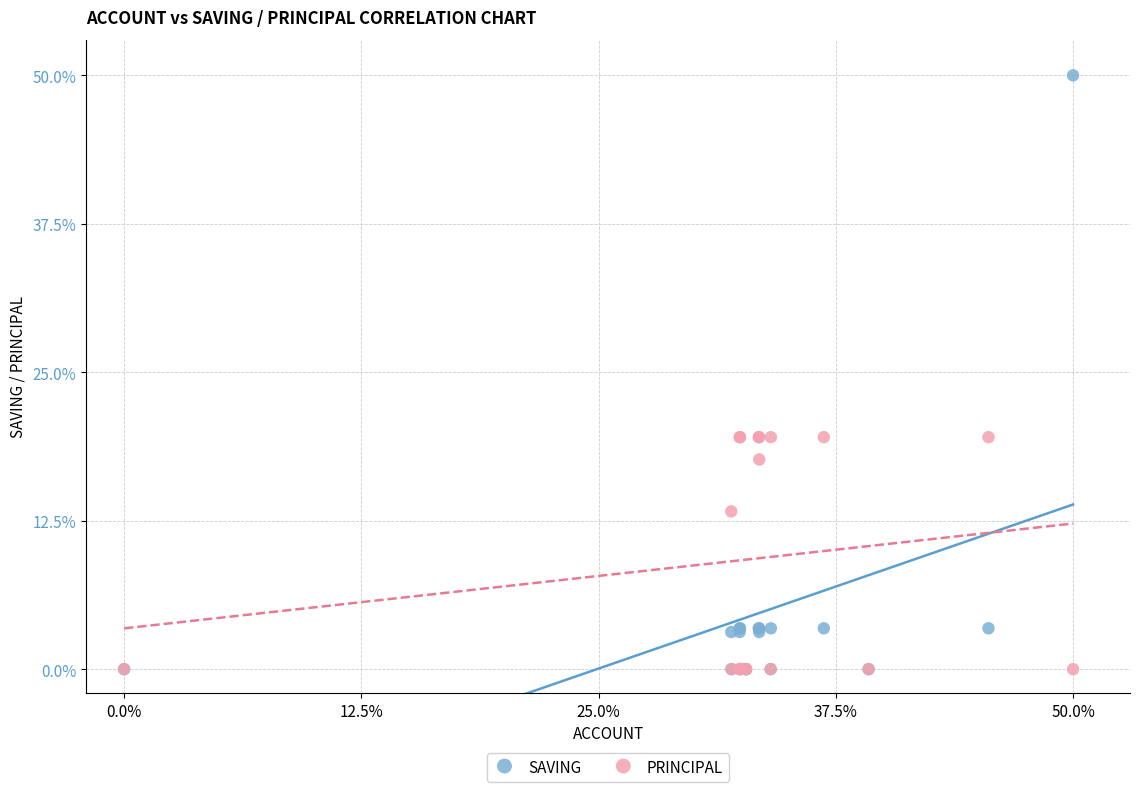

What are all the series names shown in the legend?

SAVING, PRINCIPAL